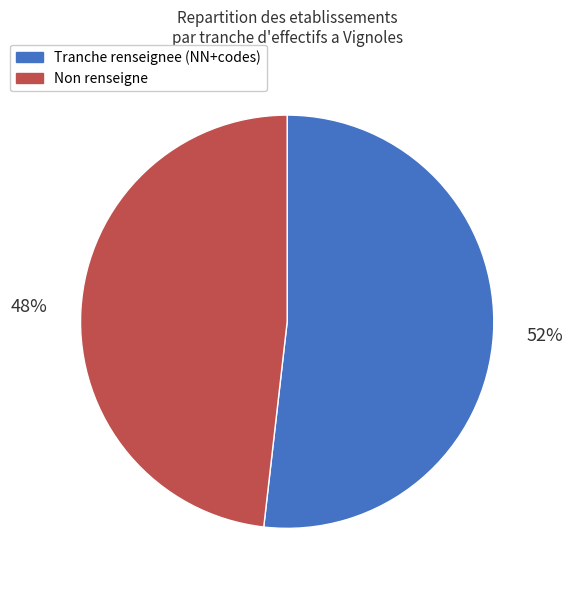

To the nearest percent, what is the difference between the largest and smallest slice percentages?

4%